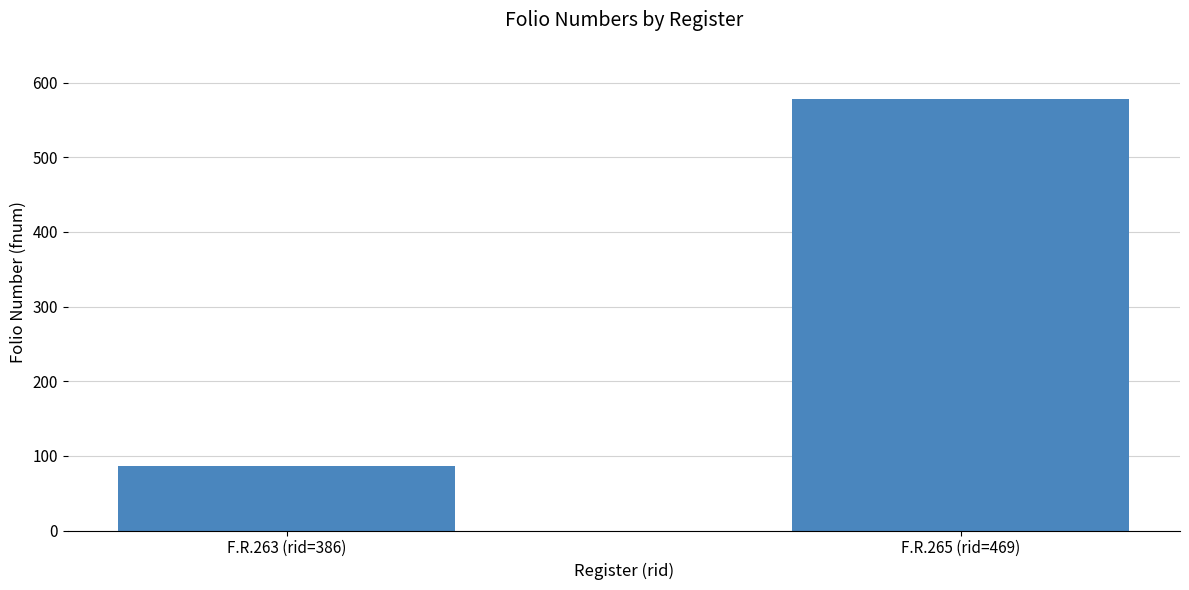

What is the smallest value displayed?

86